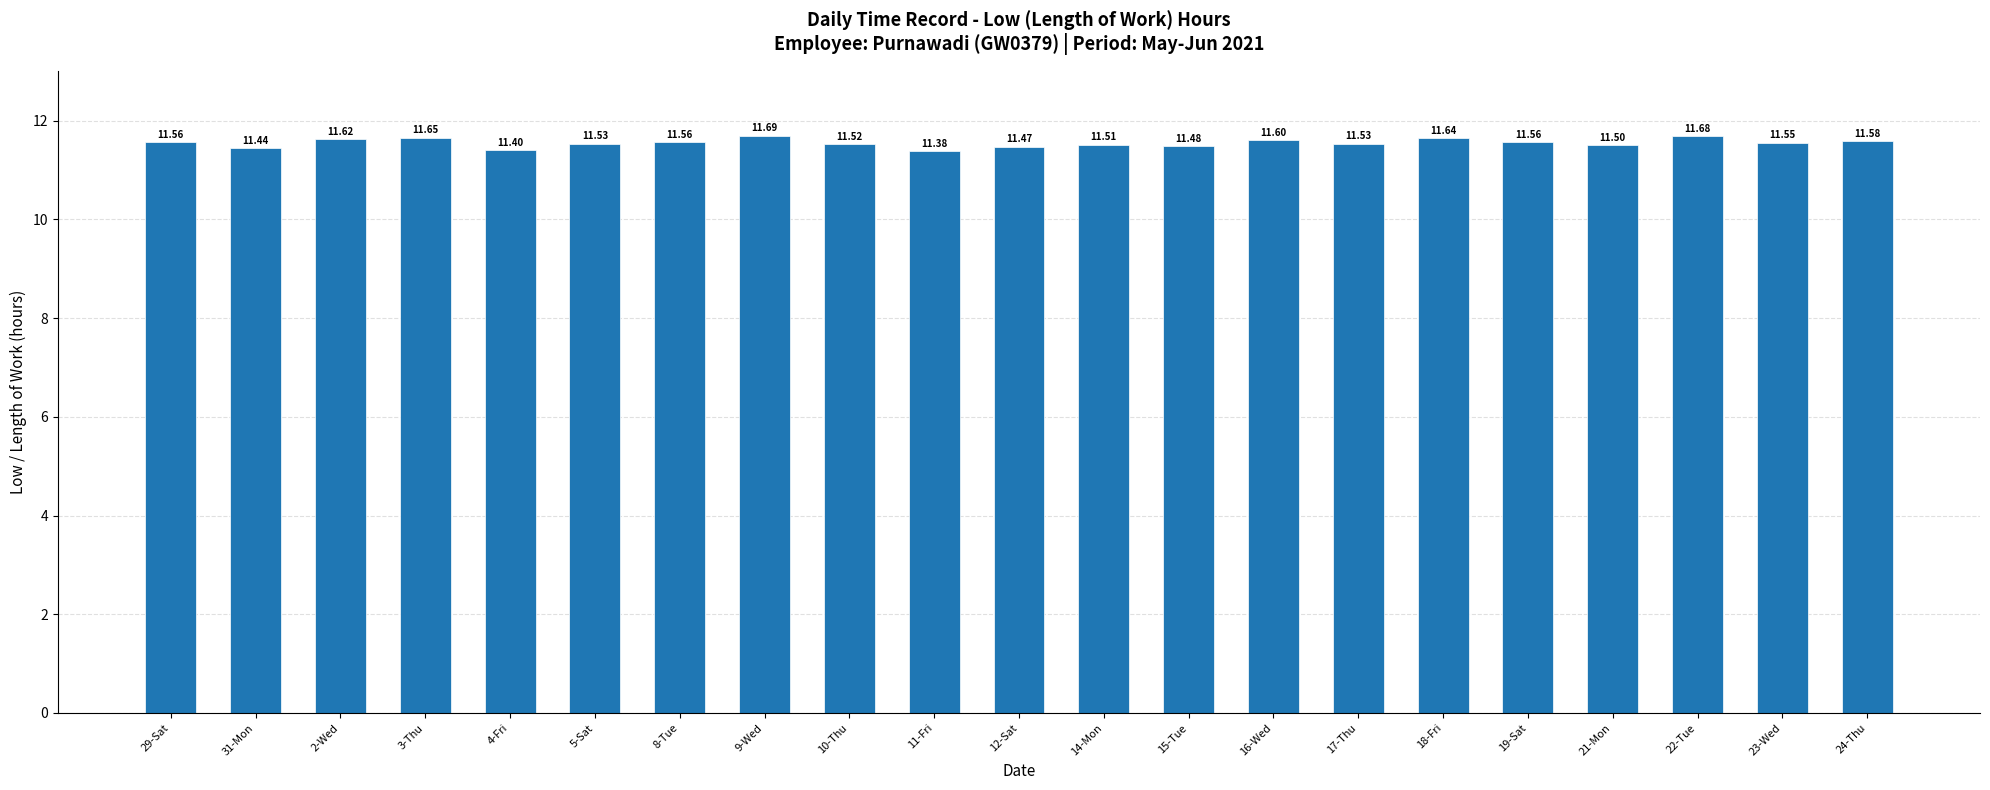

Which category has the highest value across all series?

9-Wed